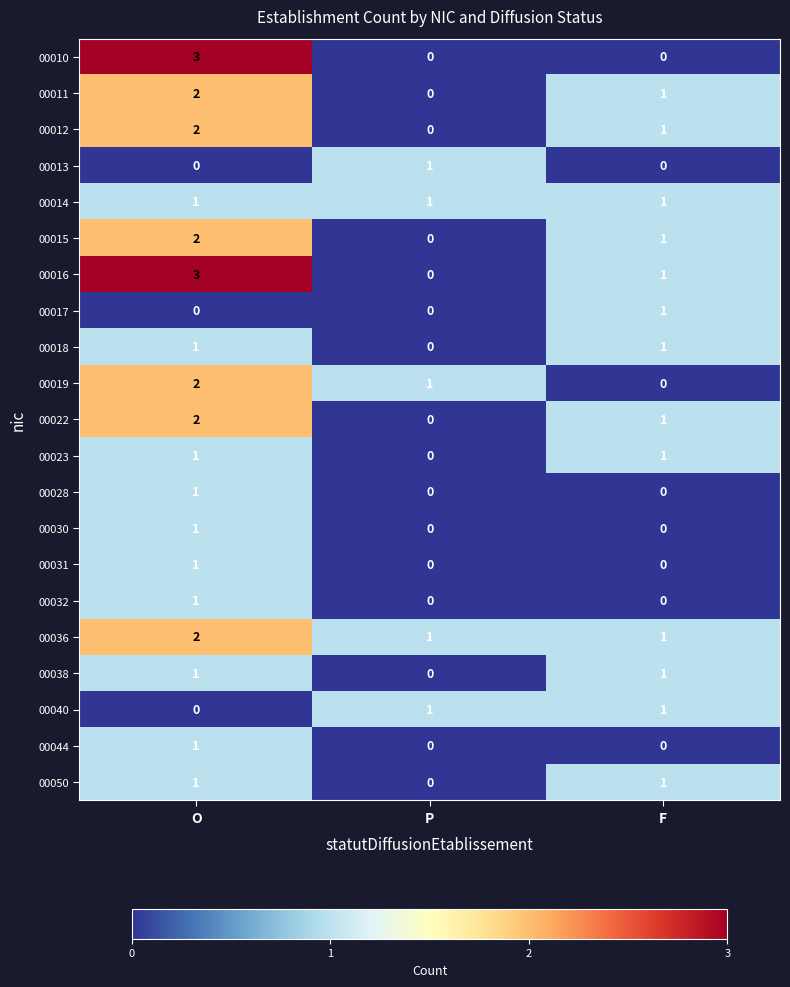

What is the sum of all 00012 values?

3